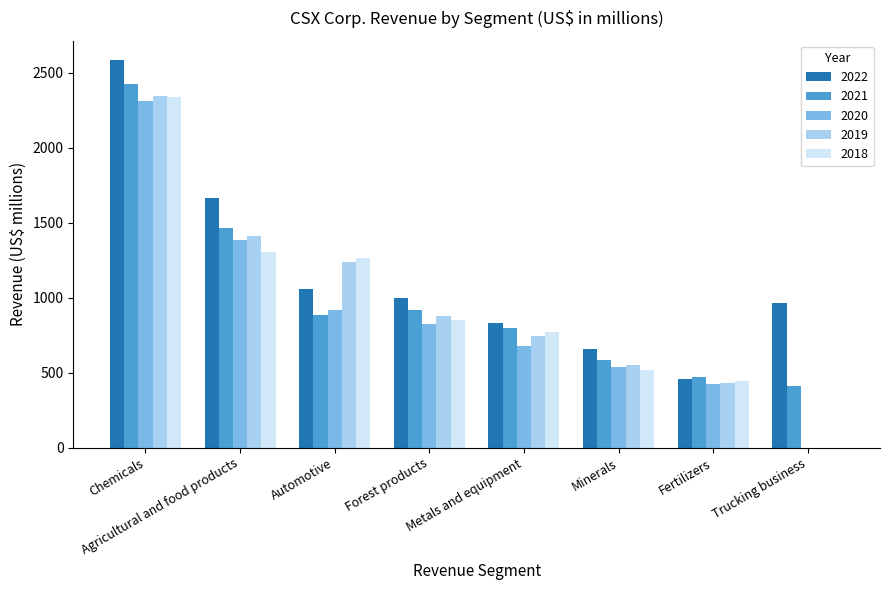

What is the maximum value for 2018?

2339